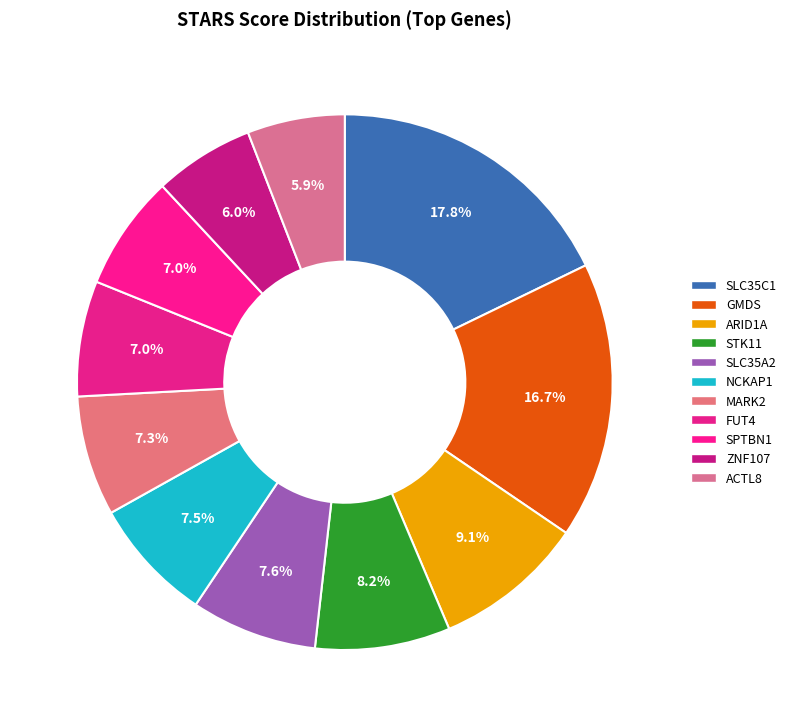

To the nearest percent, what portion does MARK2 represent?

7%